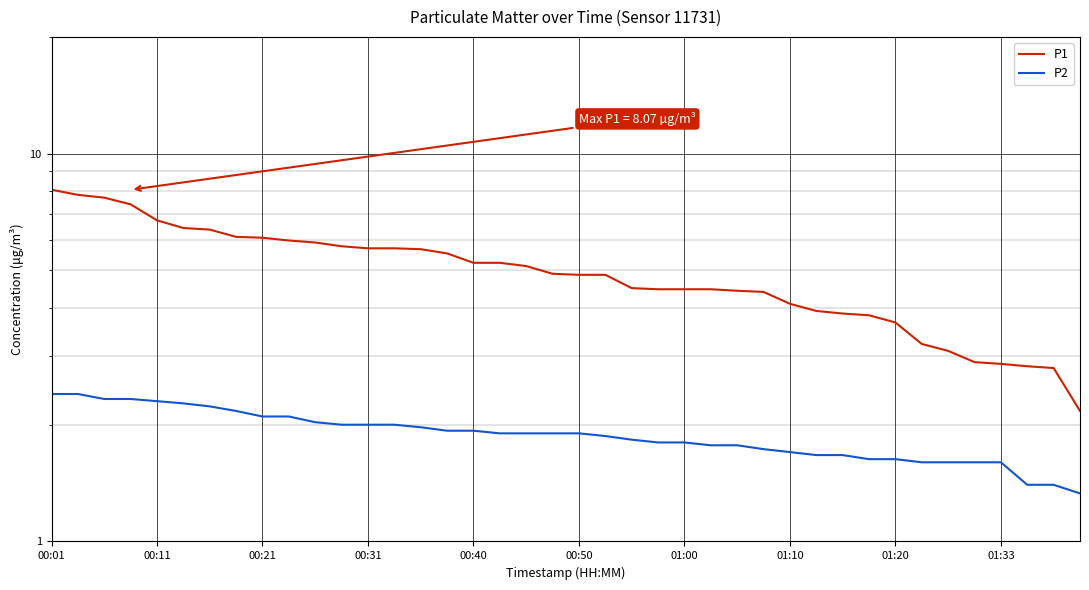

What are all the series names shown in the legend?

P1, P2